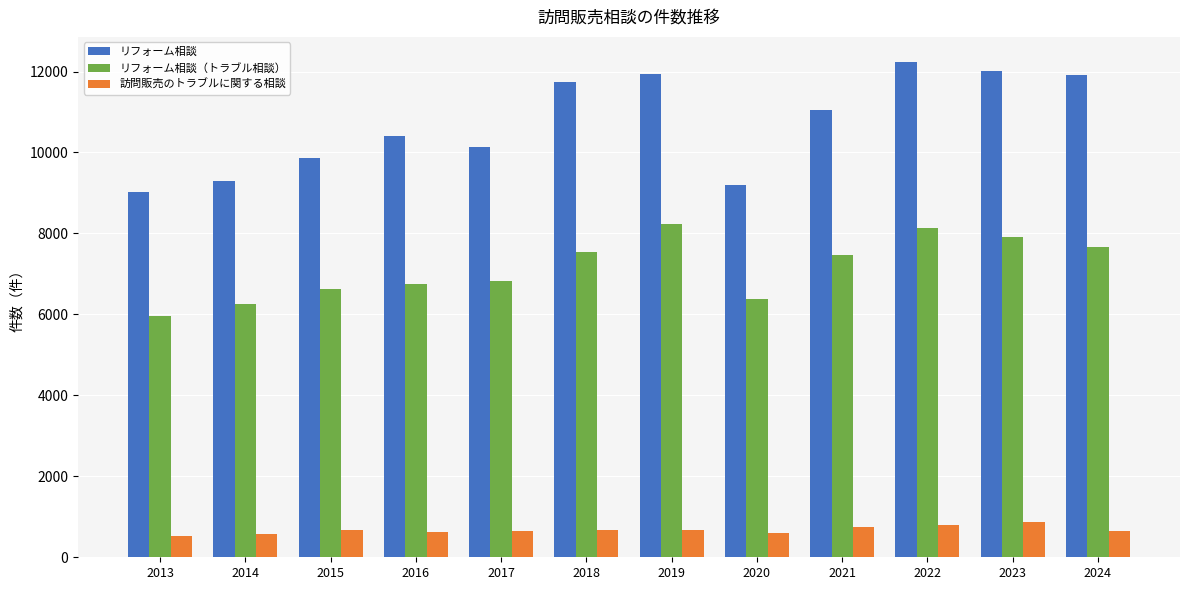

Are the bars grouped side by side (vs. stacked)?

Yes